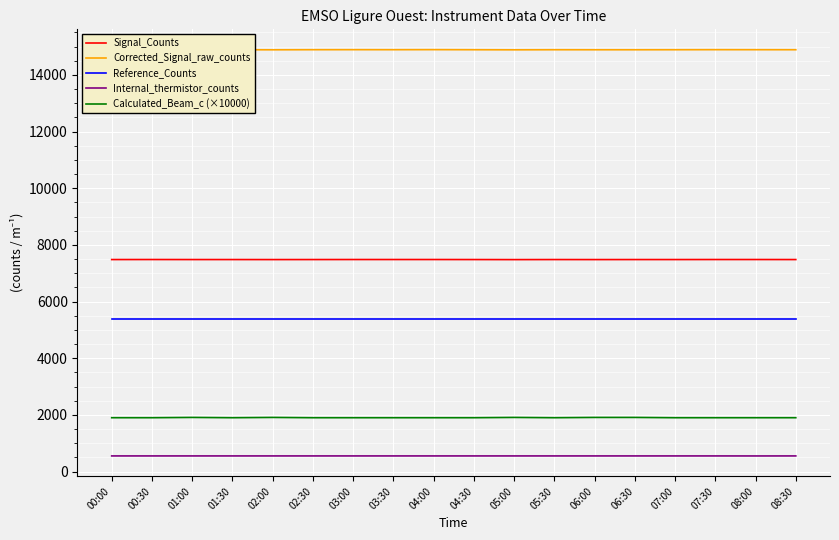

Does the chart have visible grid lines?

Yes